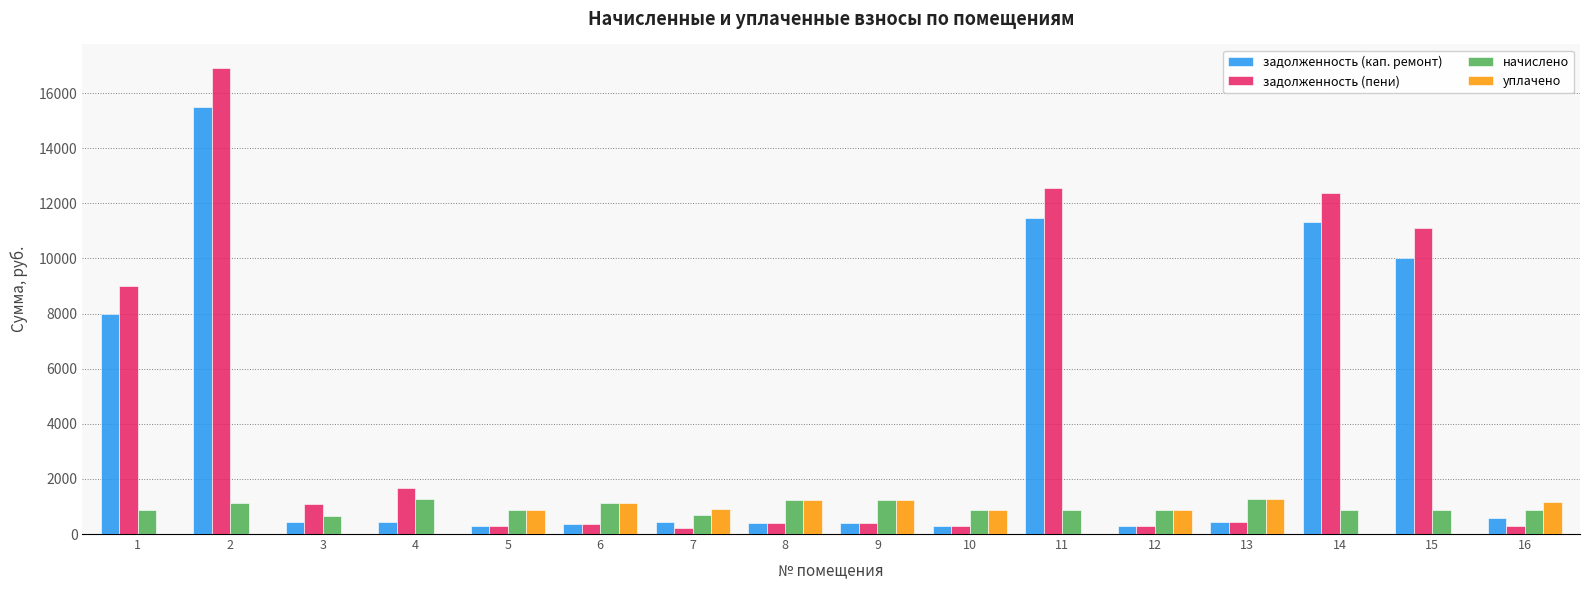

What is the sum of all уплачено values?

9521.4